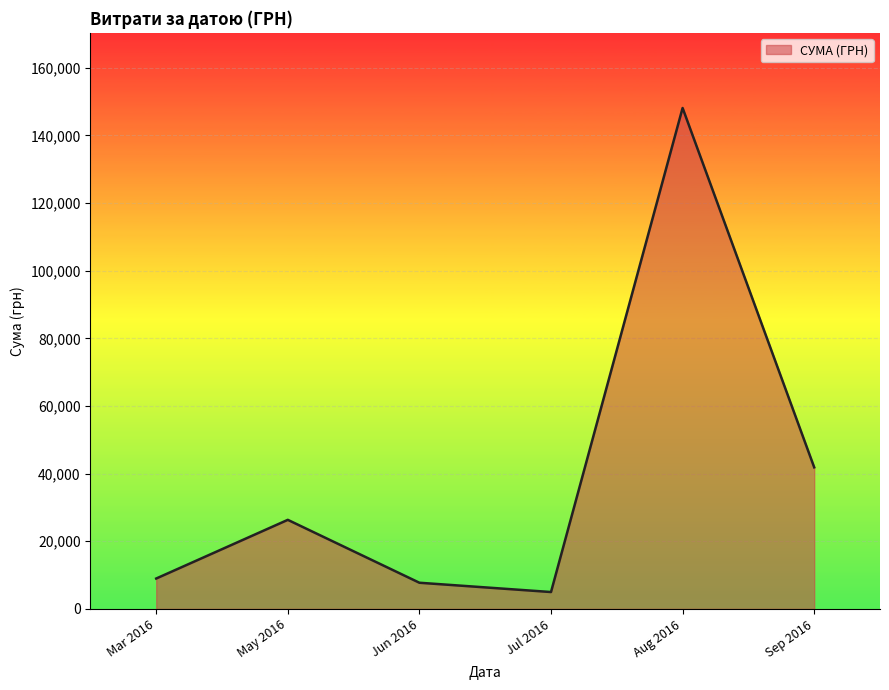

True or false: the data has more than 1 interior local peaks.

True